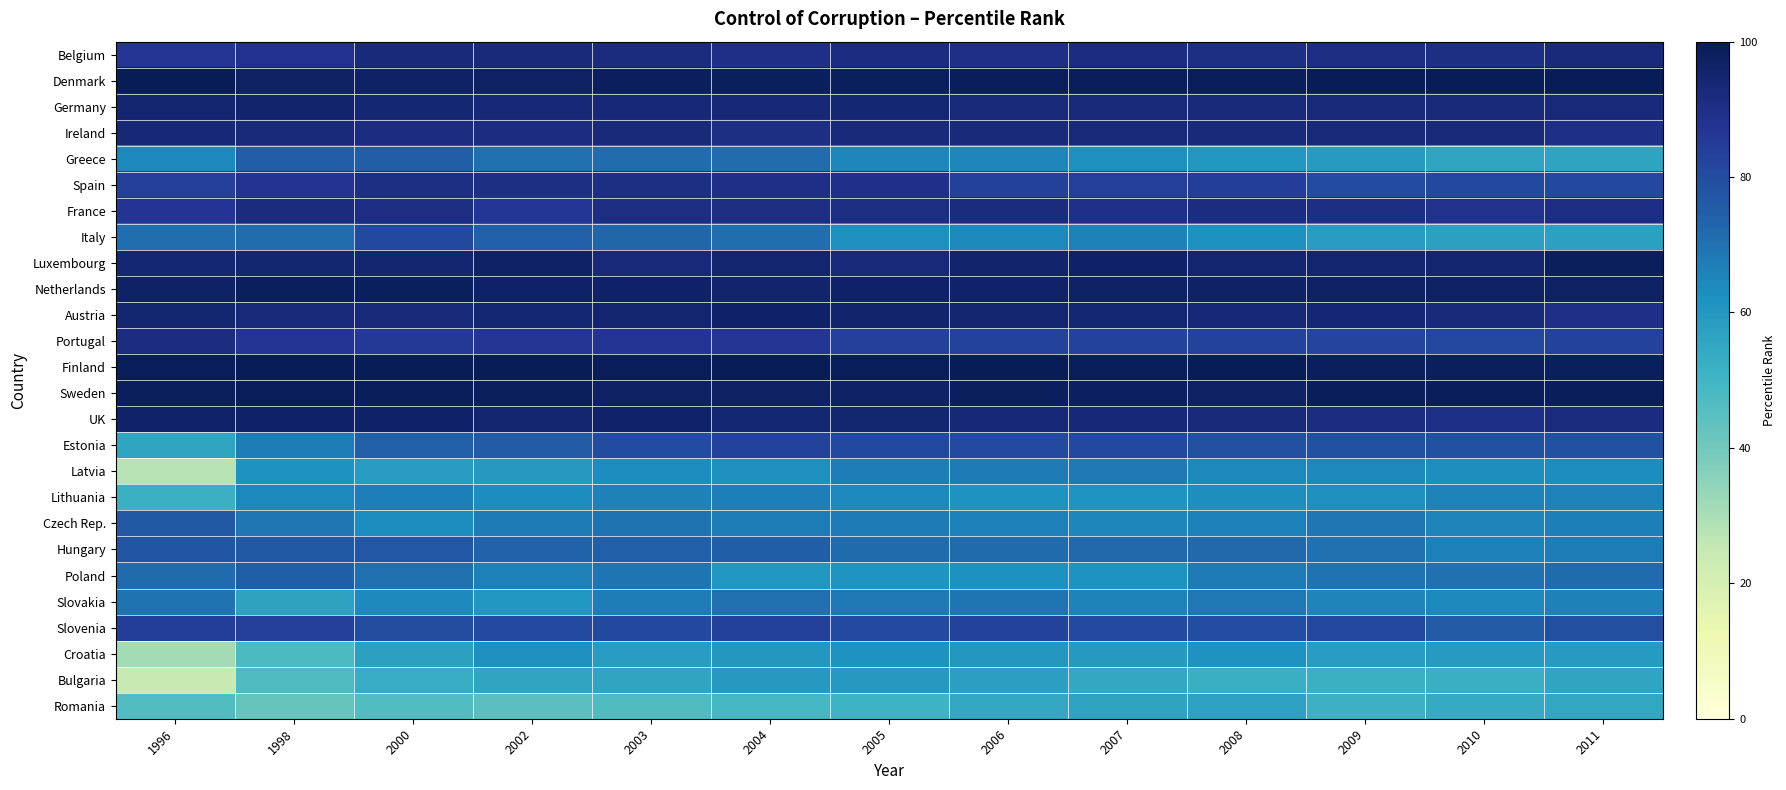

Rank the series at 2004 from lowest to highest value.

Romania, Bulgaria, Croatia, Poland, Latvia, Lithuania, Czech Rep., Slovakia, Italy, Greece, Hungary, Estonia, Slovenia, Portugal, Belgium, Spain, Ireland, France, Germany, UK, Luxembourg, Netherlands, Austria, Sweden, Denmark, Finland